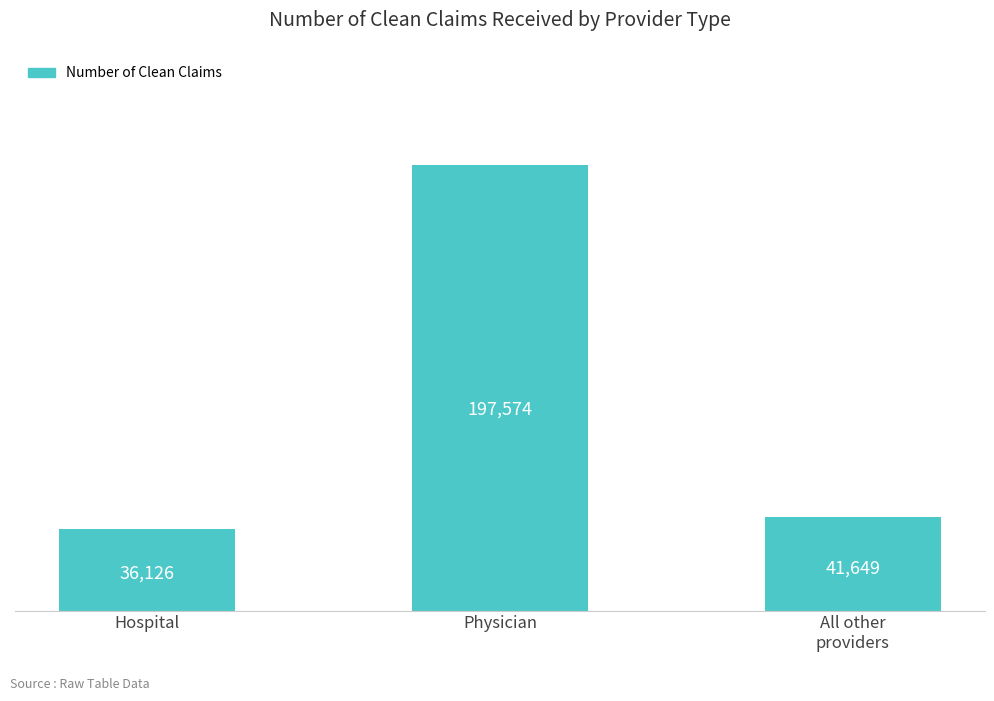

The chart shows a value of 28128 at All other
providers. True or false?

False